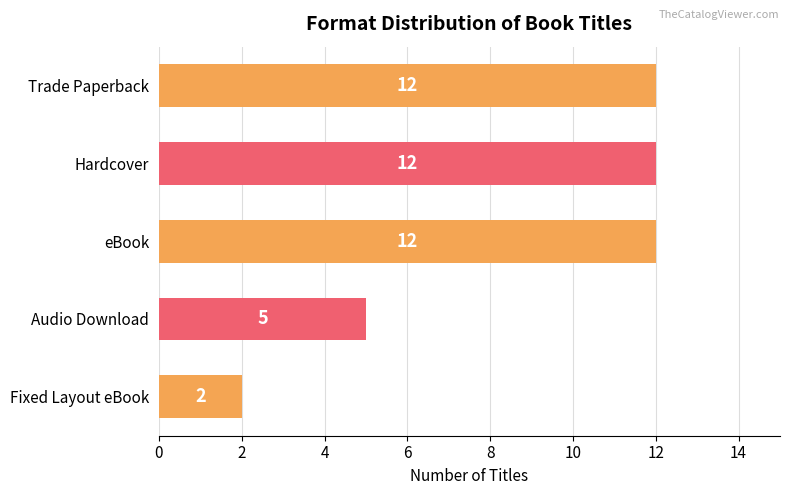

The value at Fixed Layout eBook is 2. True or false?

True